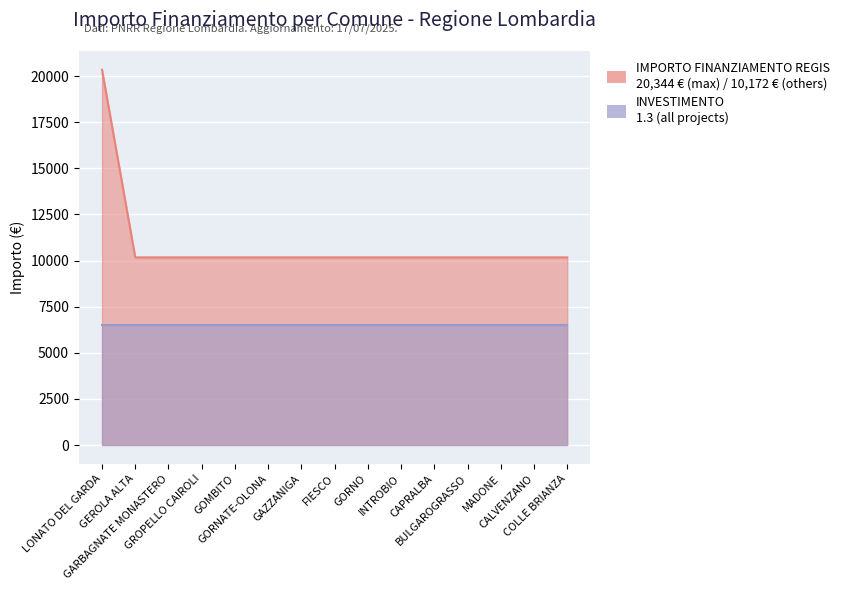

List the labels in order of value, smallest first.

GEROLA ALTA, GARBAGNATE MONASTERO, GROPELLO CAIROLI, GOMBITO, GORNATE-OLONA, GAZZANIGA, FIESCO, GORNO, INTROBIO, CAPRALBA, BULGAROGRASSO, MADONE, CALVENZANO, COLLE BRIANZA, LONATO DEL GARDA